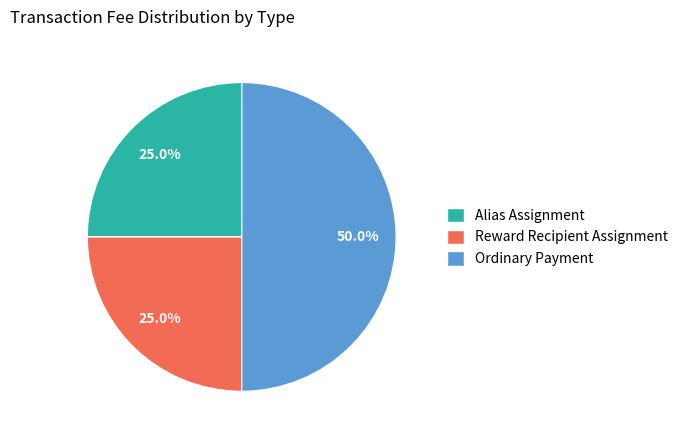

The Reward Recipient Assignment slice represents 25% of the pie. True or false?

True